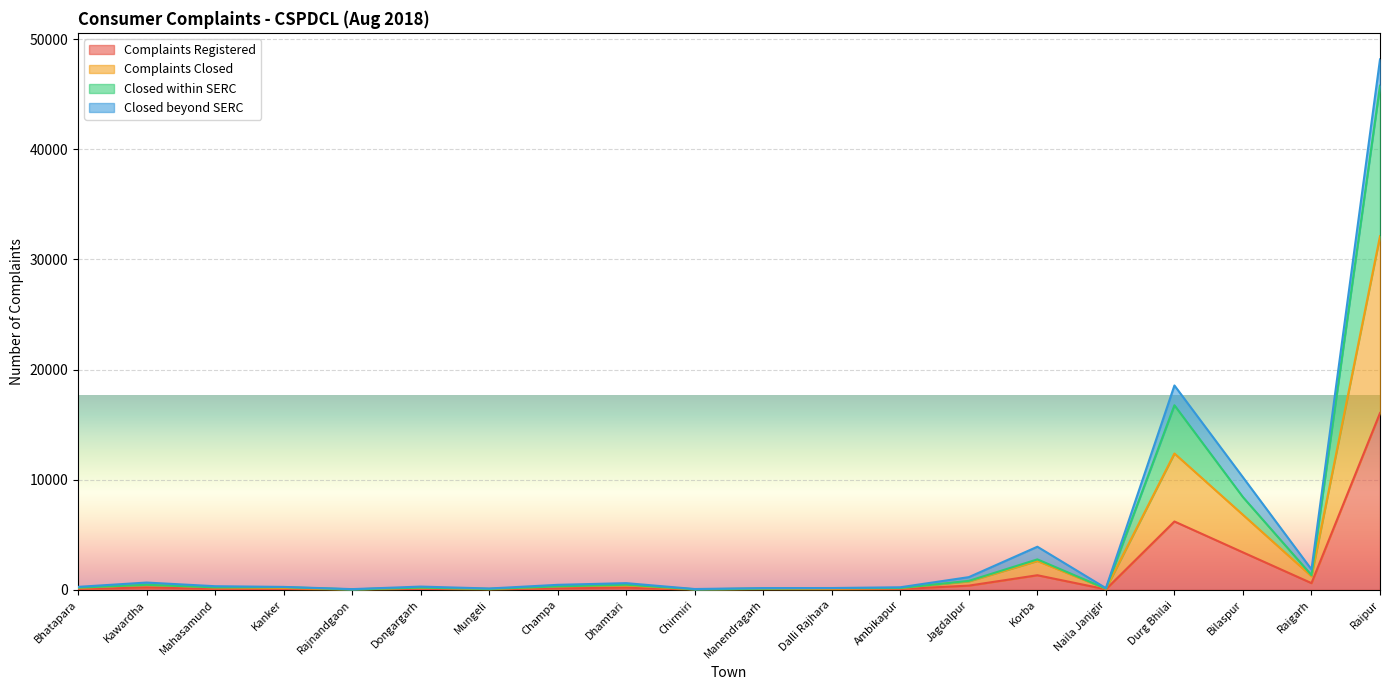

At which category is the sum across all series the highest?

Raipur